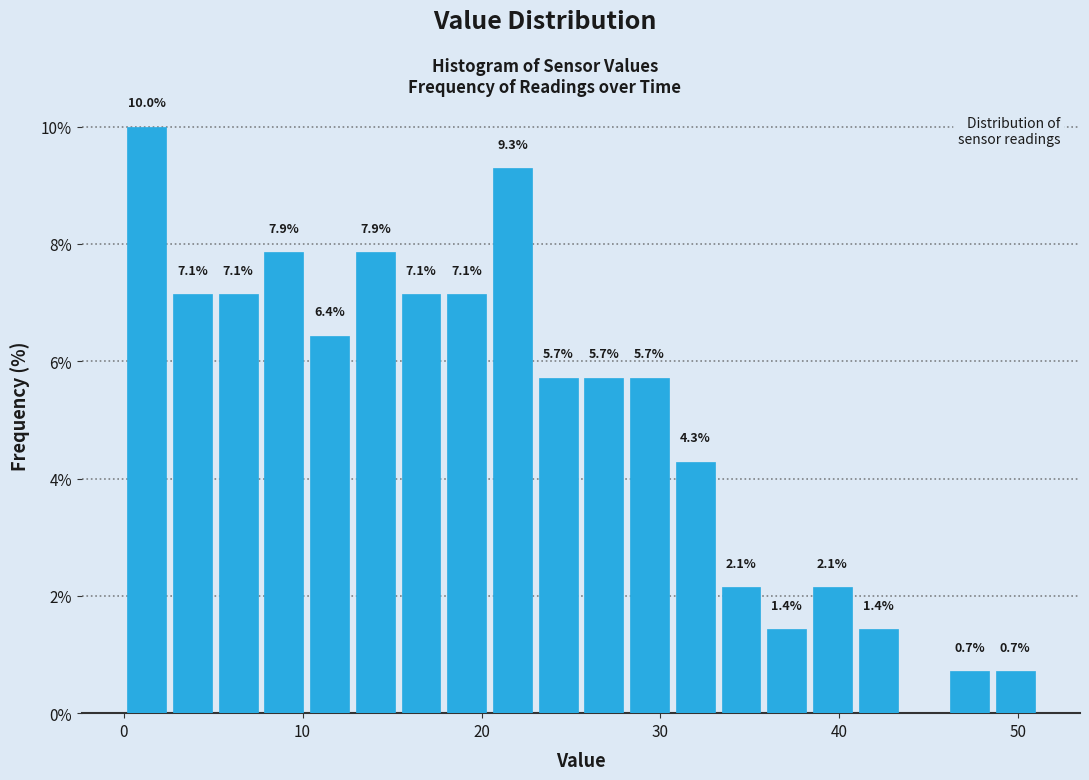

Around what value on the x-axis is the tallest bar? Give the approximate position of its centre, as read against the axis.

1